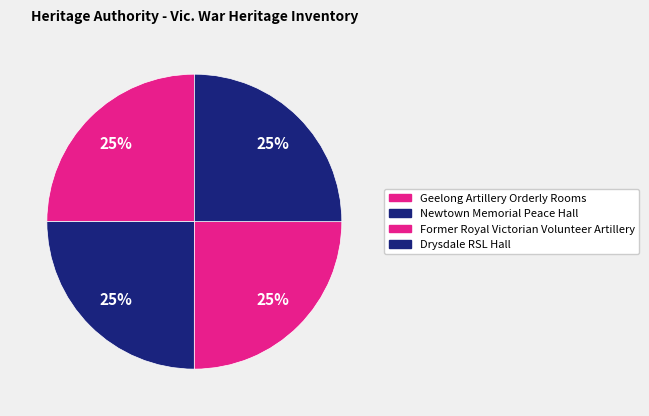

The Former Royal Victorian Volunteer Artillery slice represents 25% of the pie. True or false?

True